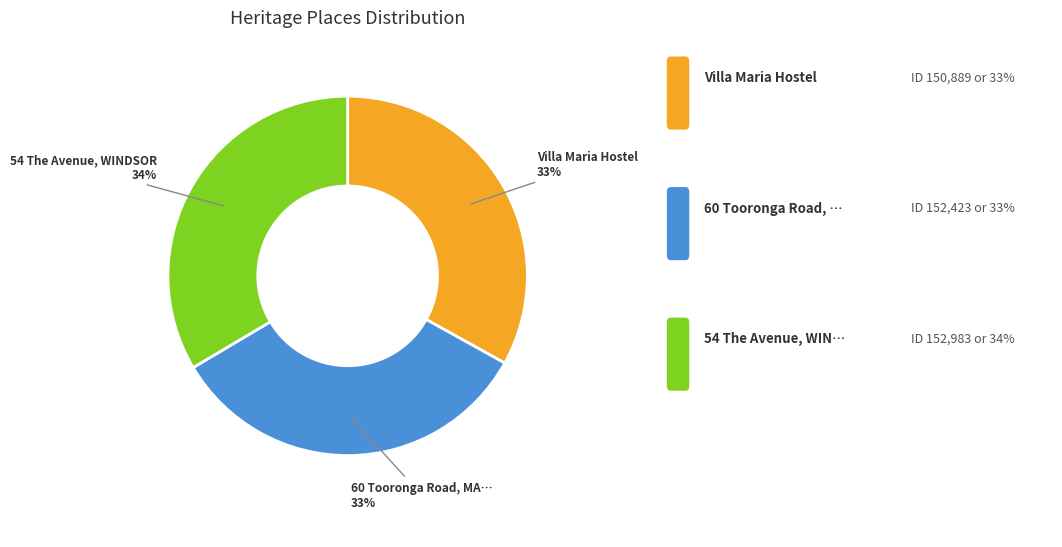

To the nearest percent, what is the average slice percentage?

33%